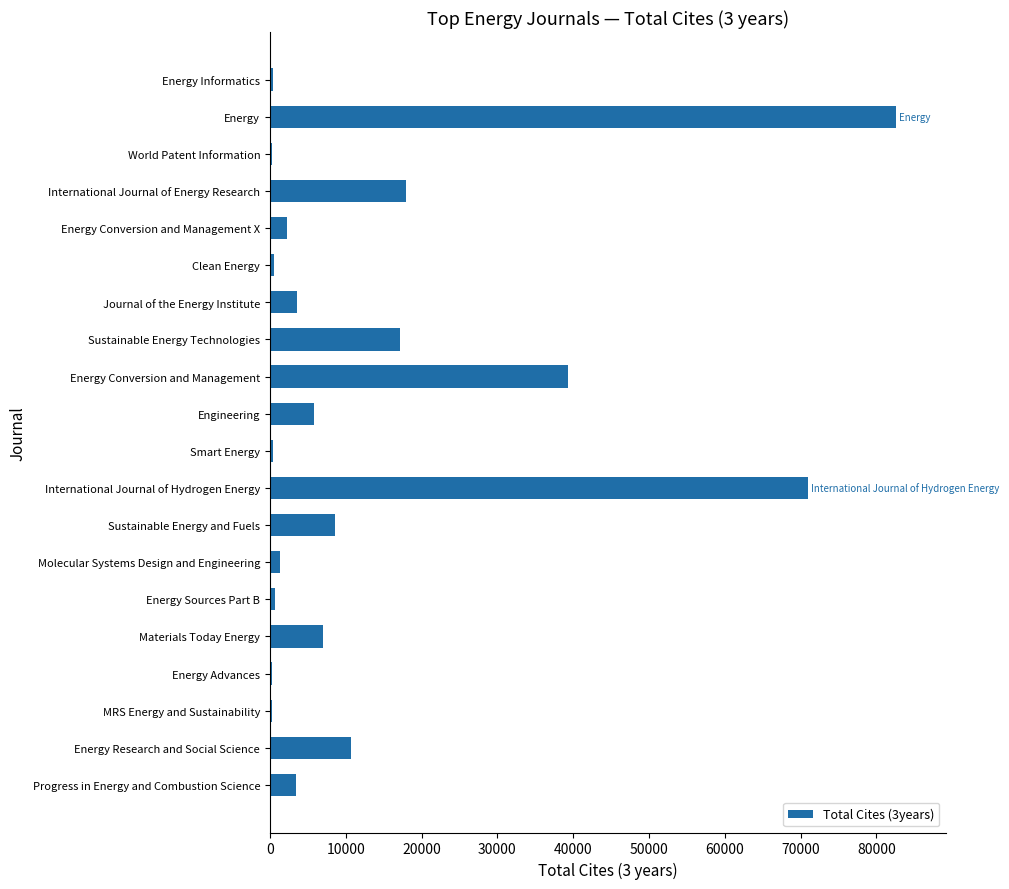

What is the change in value from Engineering to International Journal of Energy Research?

+12154